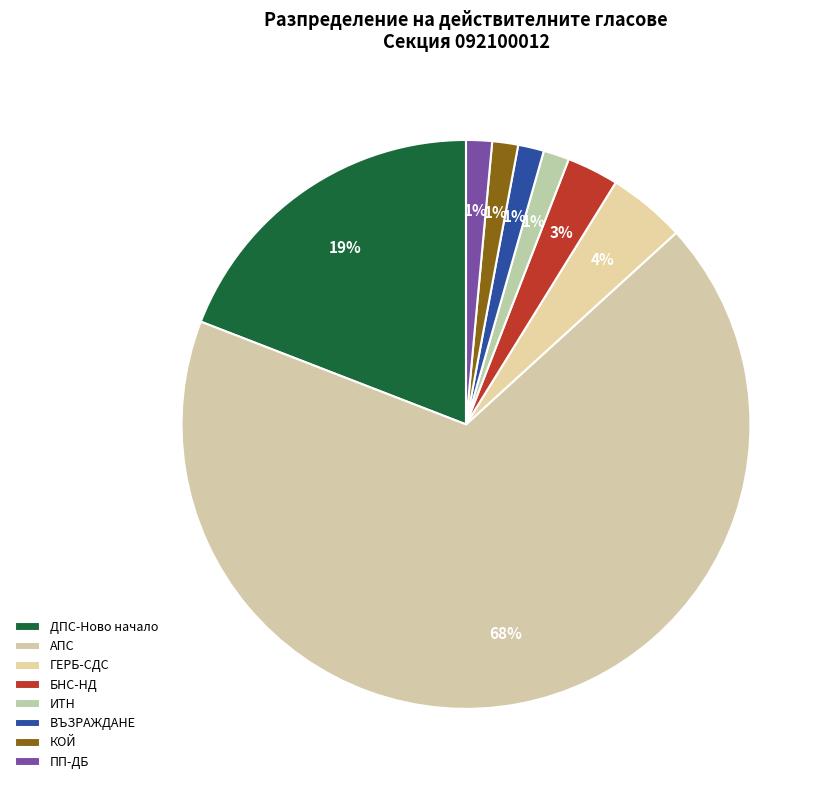

Is it true that КОЙ is 1% of the pie?

True